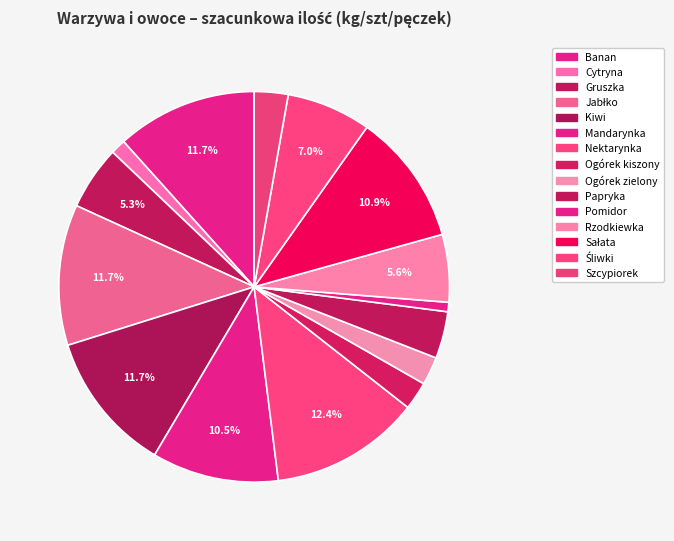

Does Ogórek zielony account for over 50% of the chart?

No